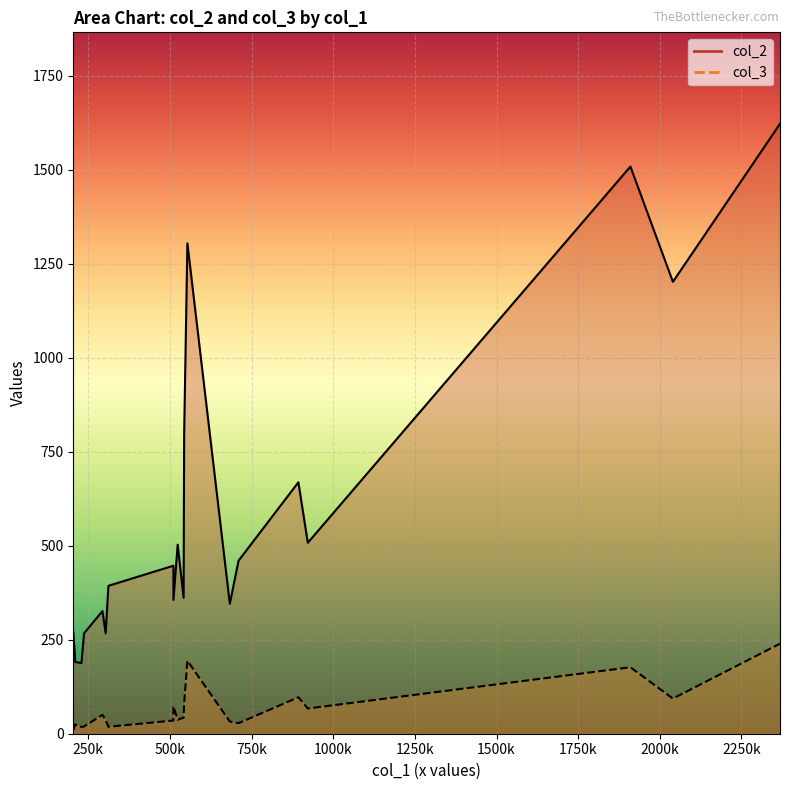

True or false: col_2 and col_3 cross at least once.

False